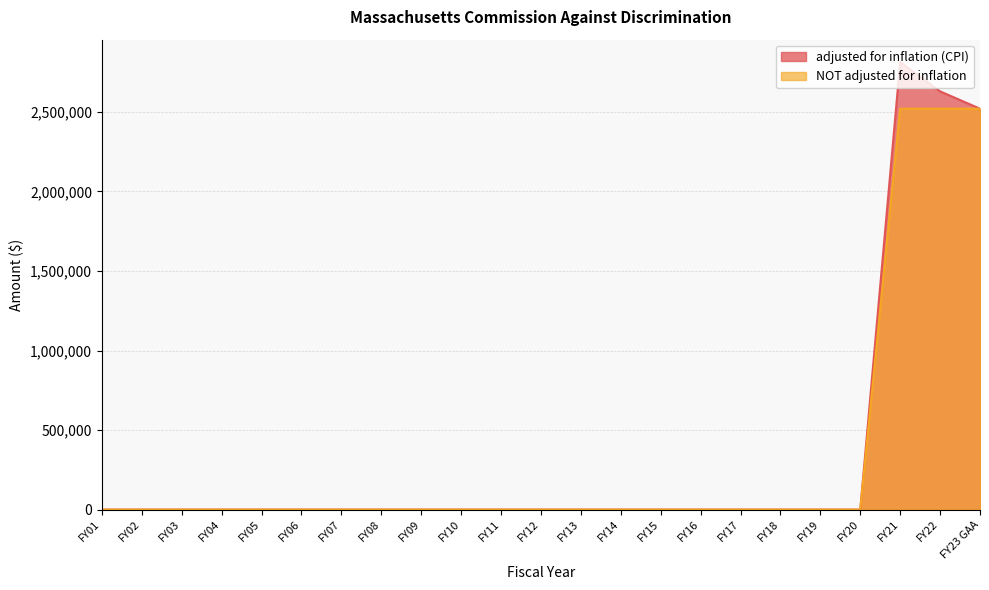

True or false: adjusted for inflation (CPI) and NOT adjusted for inflation cross at least once.

False